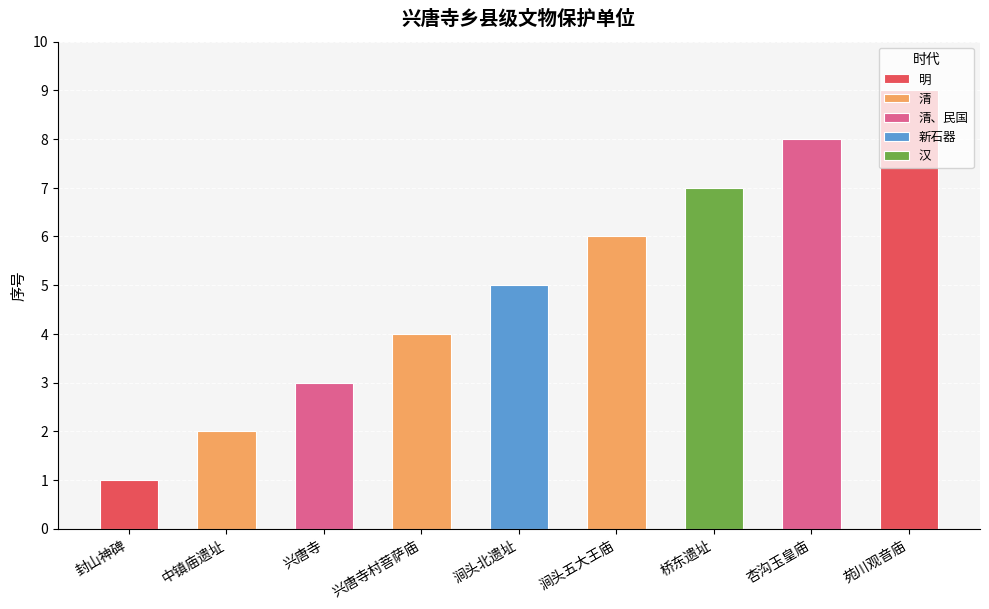

What is the difference between the values at 苑川观音庙 and 涧头北遗址?

4